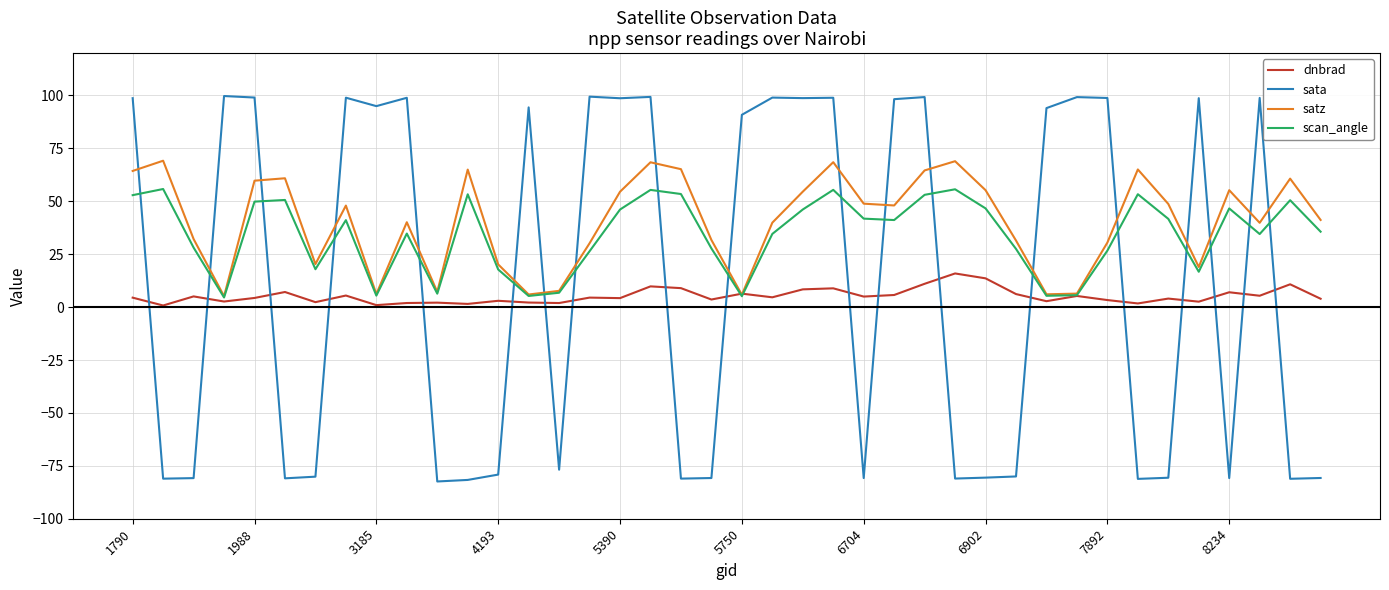

What is the maximum value for dnbrad?

15.9